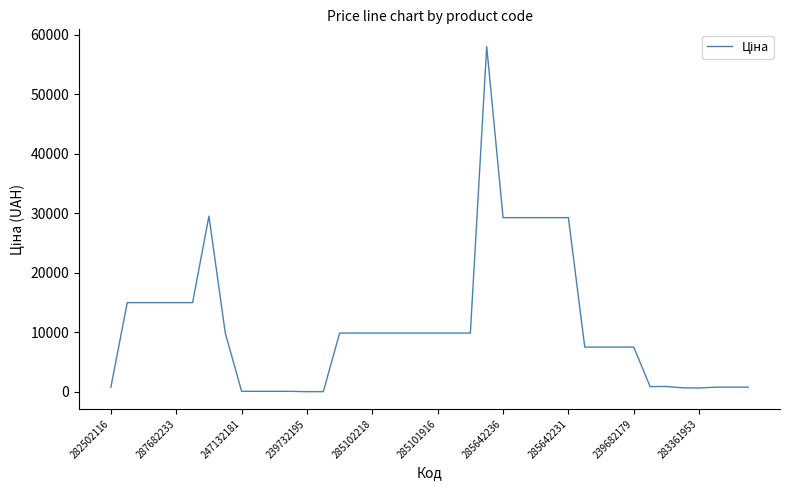

What is the difference between the maximum and minimum values?

57980.4